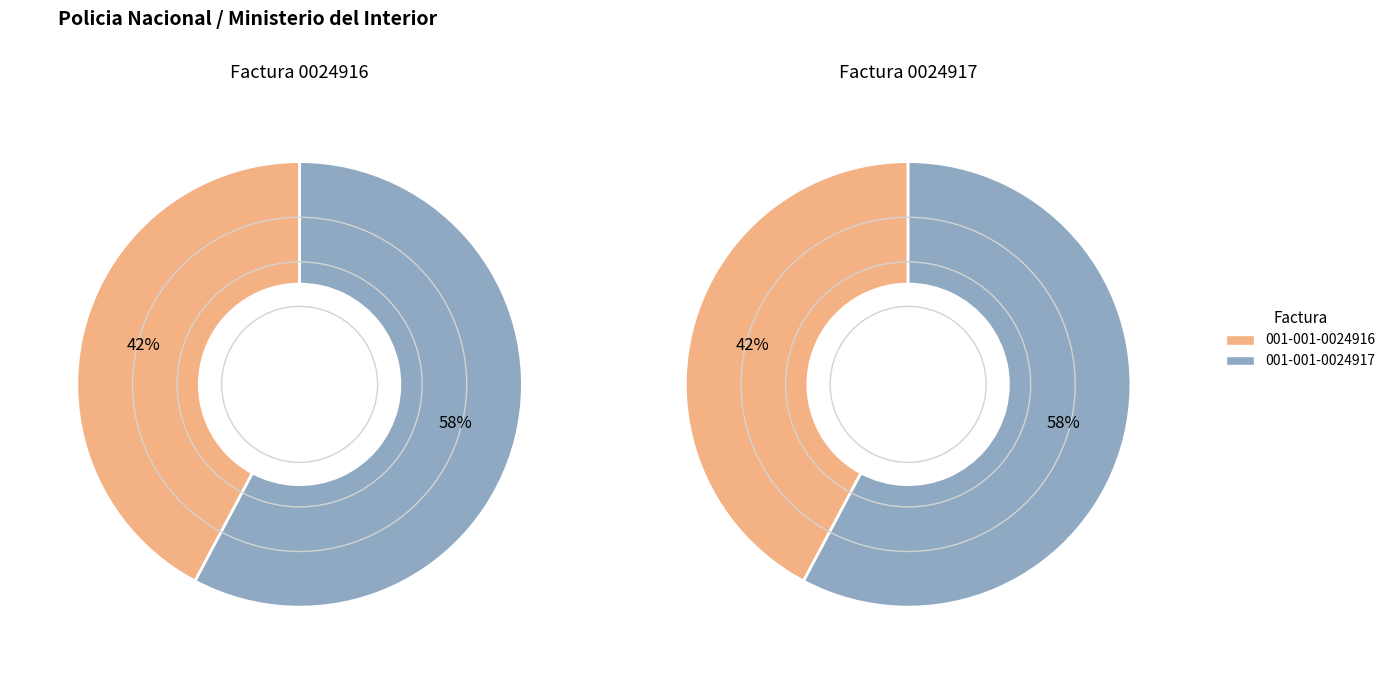

What percentage is NOT represented by 001-001-0024916?

57.8%